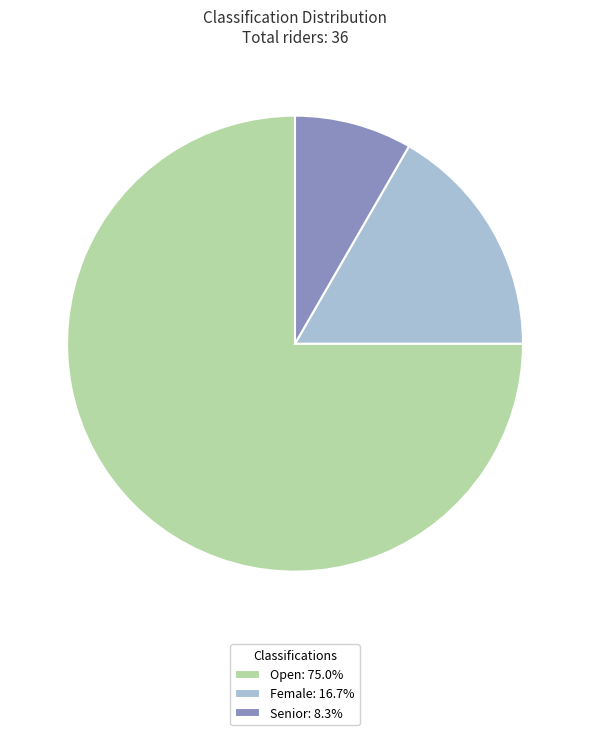

Count the number of slices in the pie.

3